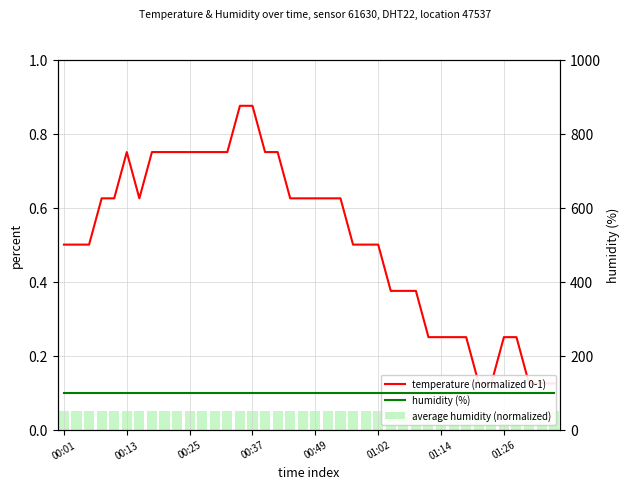

What is the minimum value shown in the chart?

0.1